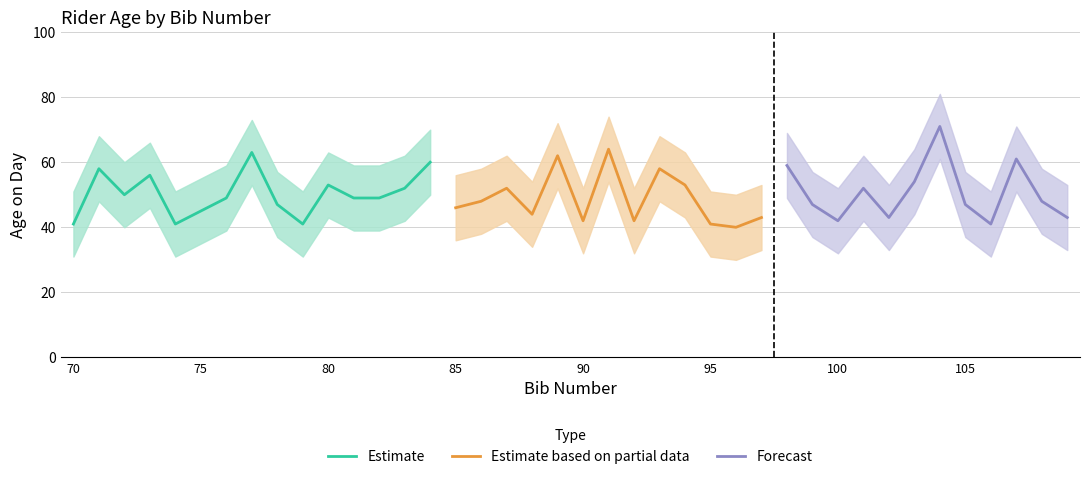

How many values in the upper series exceed 59?

17